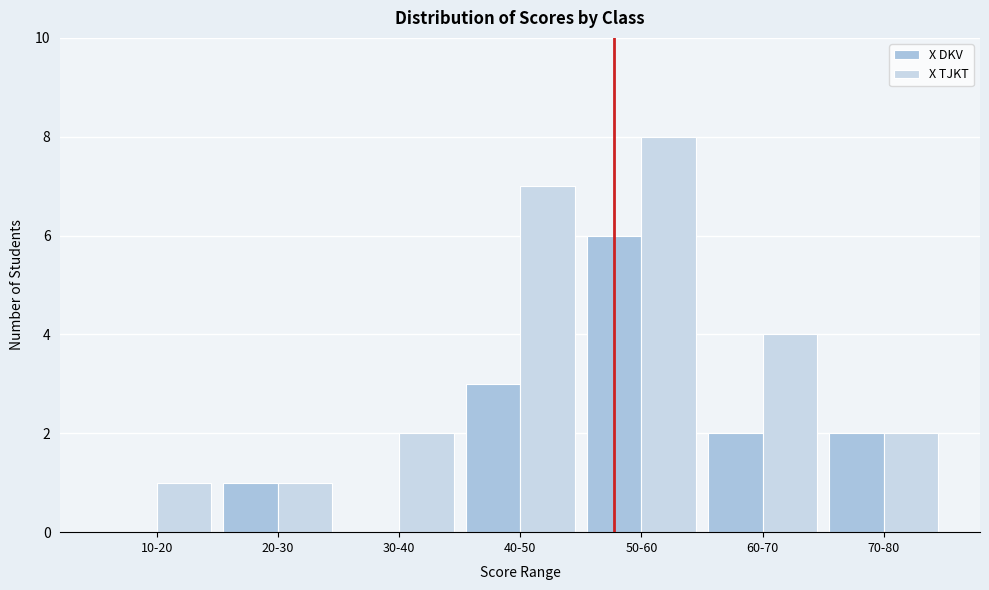

How many series are shown in this chart?

2